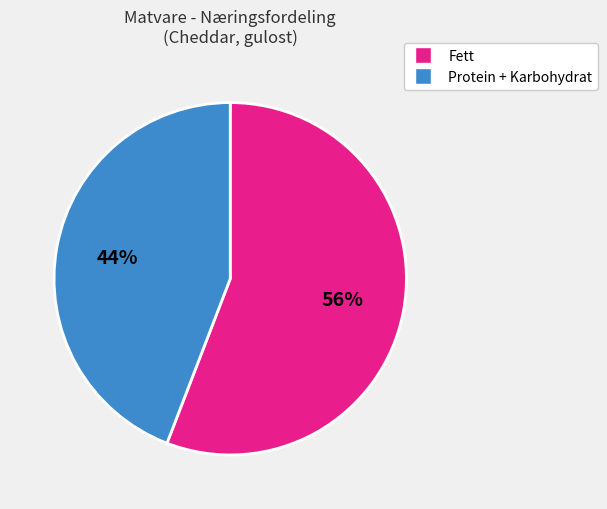

To the nearest percent, what is the average slice percentage?

50%